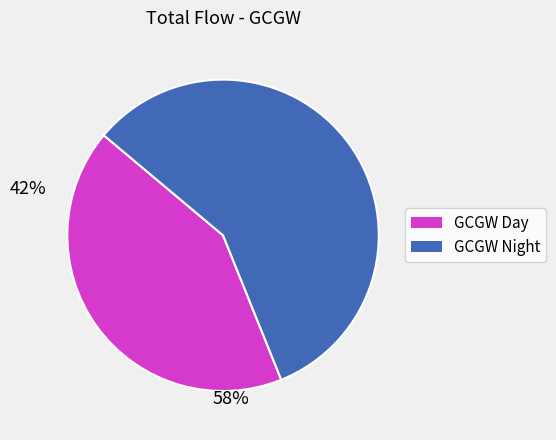

How many segments does this pie chart have?

2